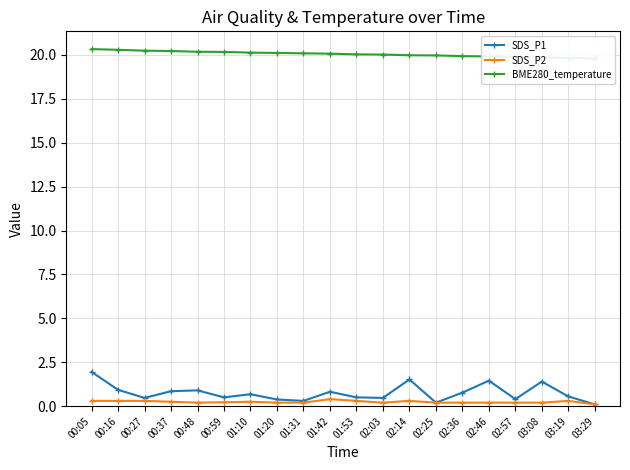

What position from the left is 00:27?

3